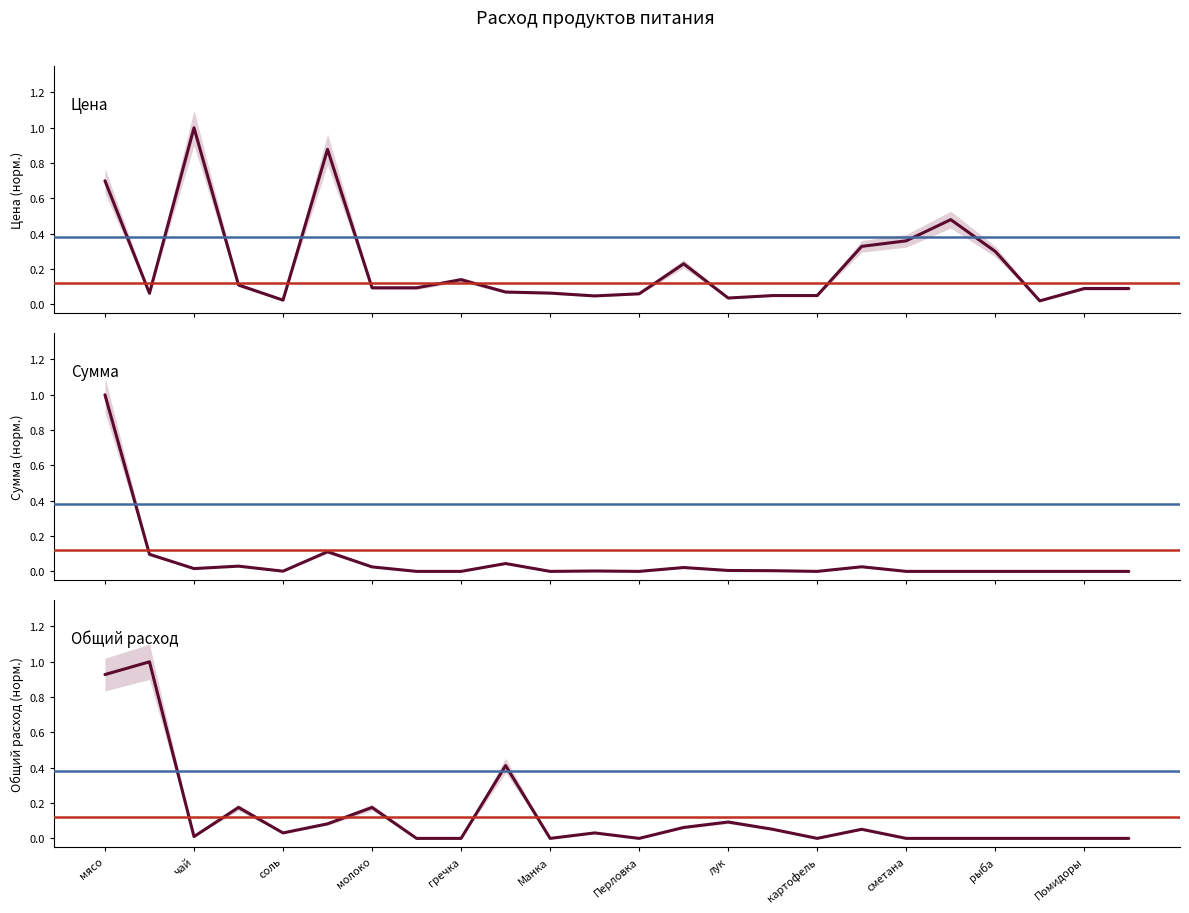

Rank the series at 15 from highest to lowest value.

Общий расход, Цена, Сумма